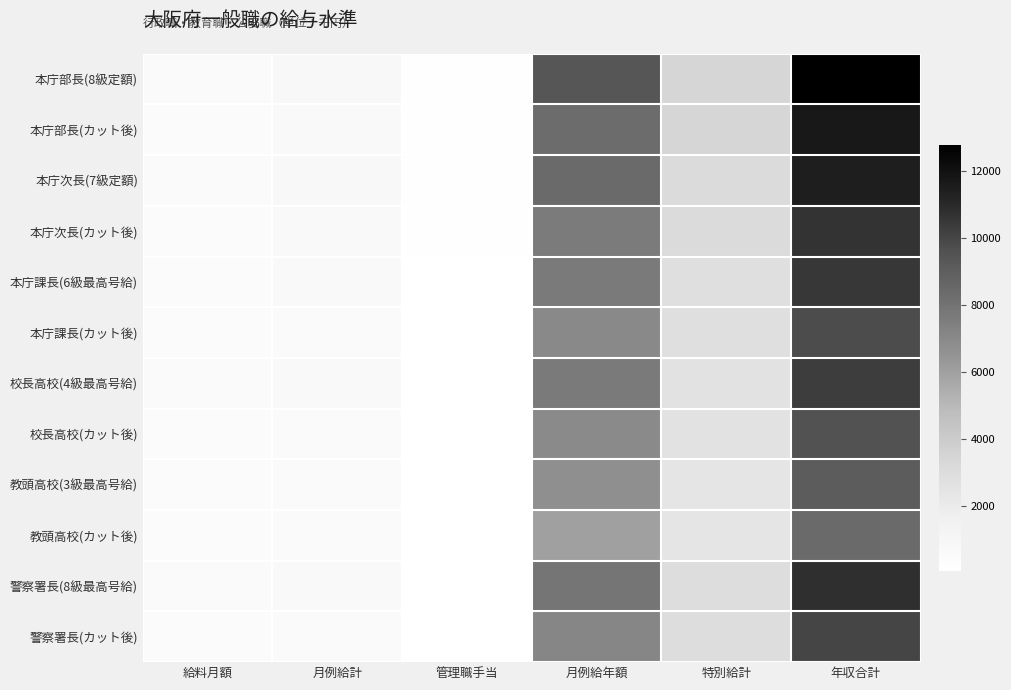

At which category is the sum across all series the highest?

年収合計